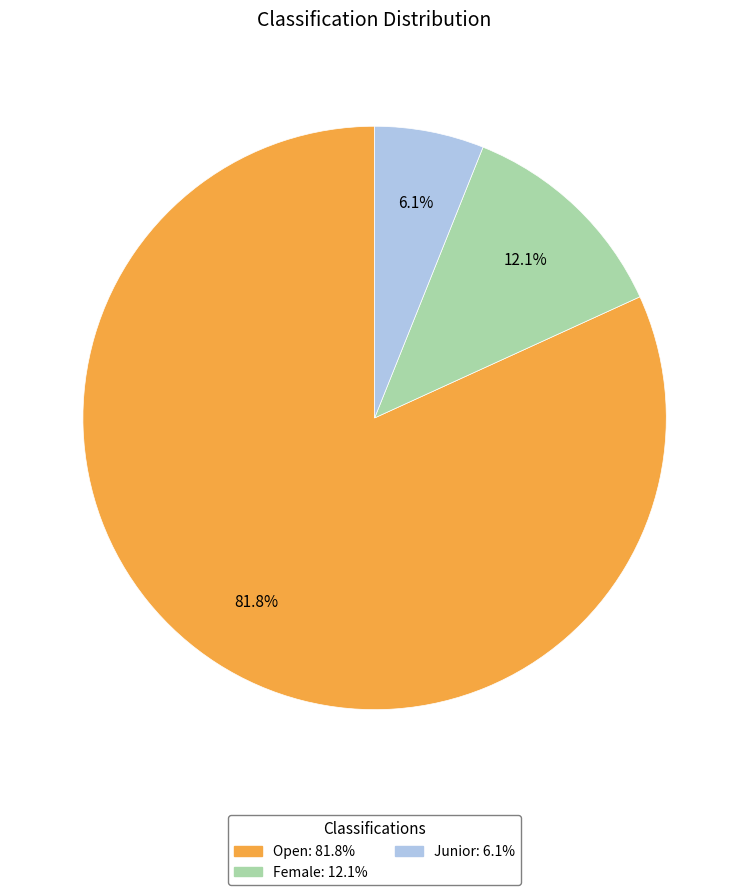

What percentage is NOT represented by Female?

87.9%